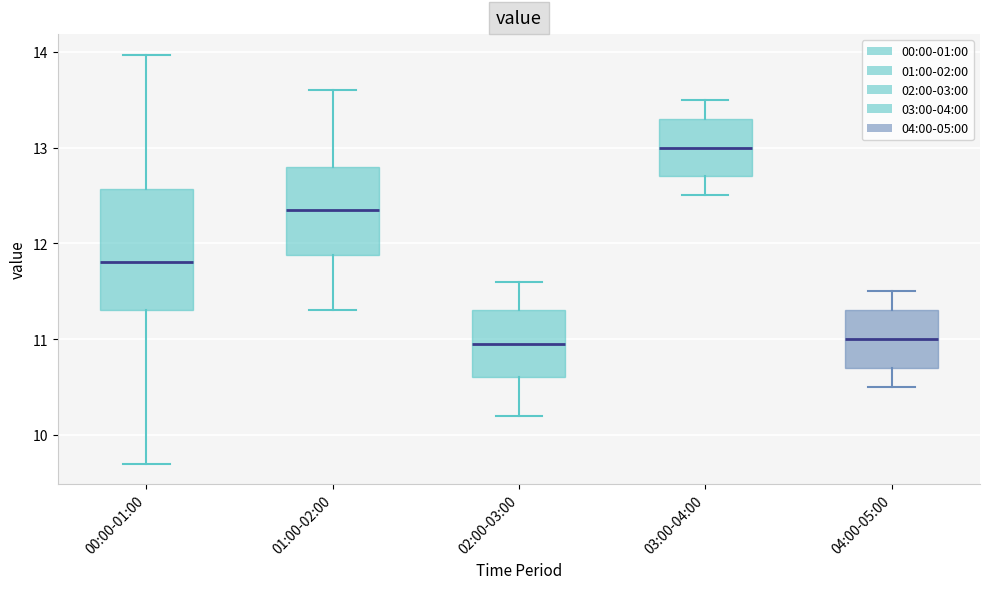

Where does the lower whisker of the box for 03:00-04:00 end on the y-axis? The values are not printed on the chart, so give them approximately, as read against the axis.

12.5